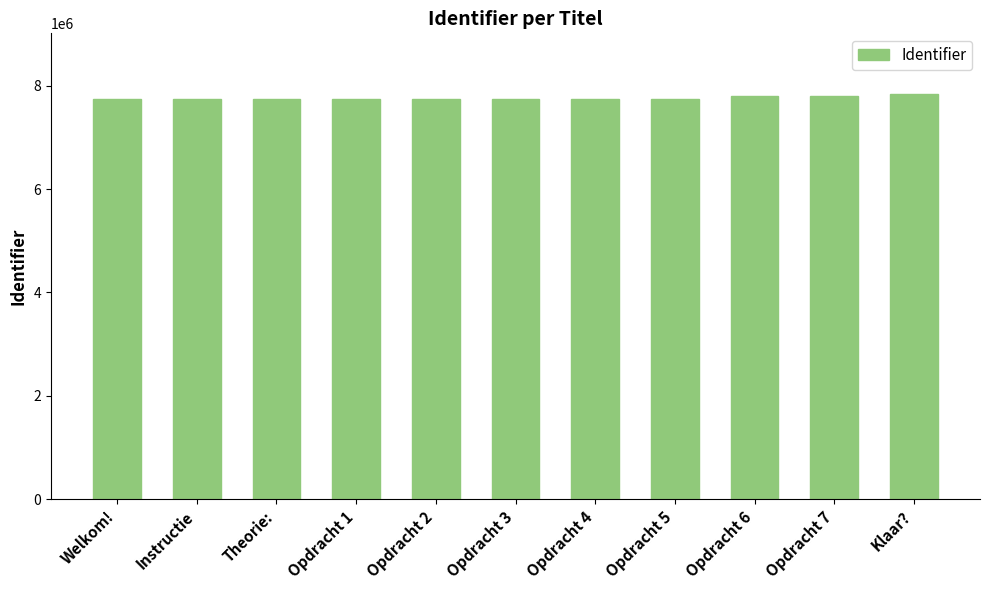

What is the change in value from Instructie to Theorie:?

+2